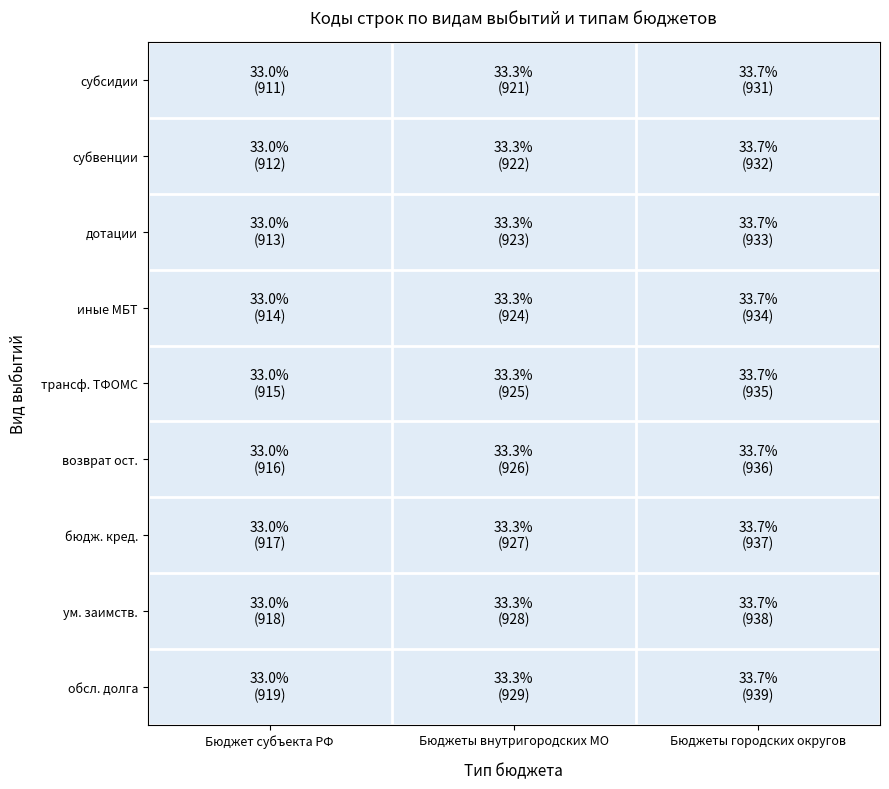

Rank the series by their maximum value, from highest to lowest.

обсл. долга, ум. заимств., бюдж. кред., возврат ост., трансф. ТФОМС, иные МБТ, дотации, субвенции, субсидии